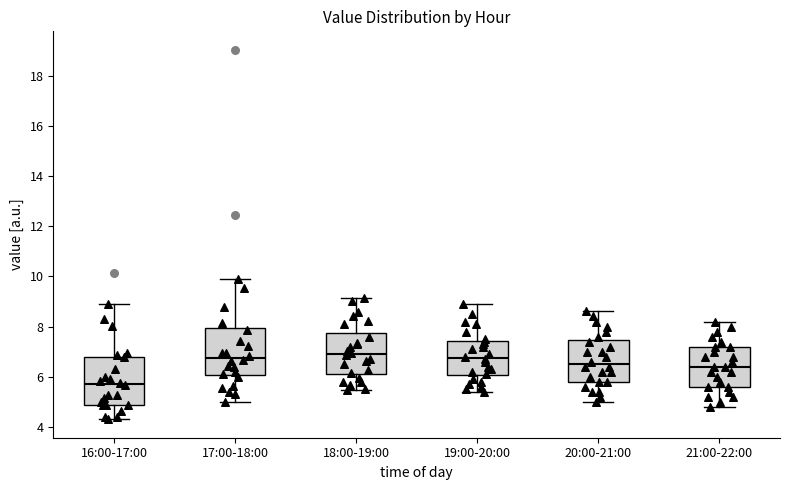

Reading left to right, read every box against the y-axis: the position of its median line, the range the box covers, and the ends of its whiskers. The values are not printed on the chart, so give them approximately, as read against the axis.

16:00-17:00: median 5.8, box 4.8 to 6.8, whiskers 4.4 to 8.8
17:00-18:00: median 6.8, box 6.0 to 8.0, whiskers 5.0 to 10.0
18:00-19:00: median 7.0, box 6.0 to 7.8, whiskers 5.4 to 9.2
19:00-20:00: median 6.8, box 6.0 to 7.4, whiskers 5.4 to 9.0
20:00-21:00: median 6.6, box 5.8 to 7.4, whiskers 5.0 to 8.6
21:00-22:00: median 6.4, box 5.6 to 7.2, whiskers 4.8 to 8.2